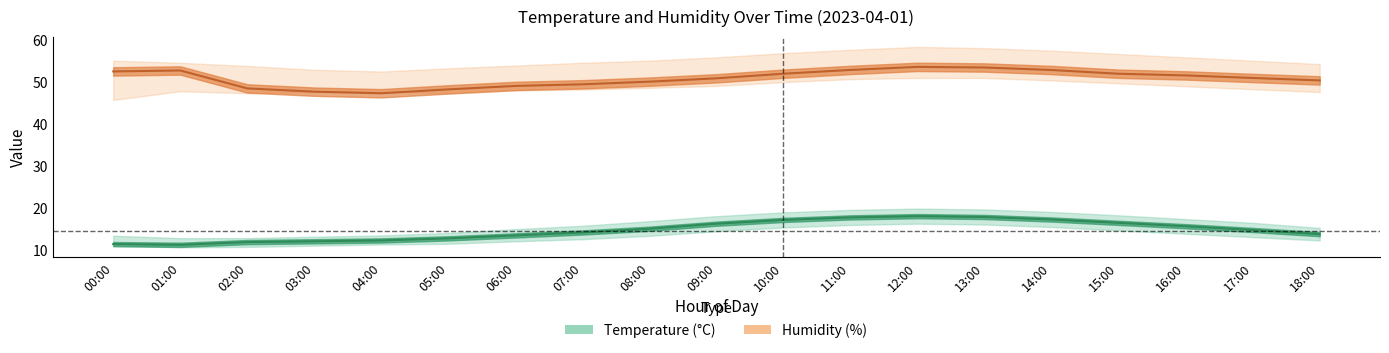

Which series has the largest total across all categories?

humidity_upper